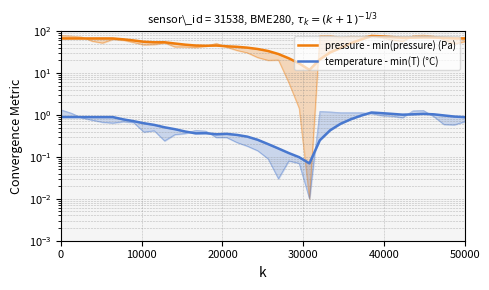

True or false: pressure - min(pressure) (Pa) and temperature - min(T) (°C) intersect in this chart.

False